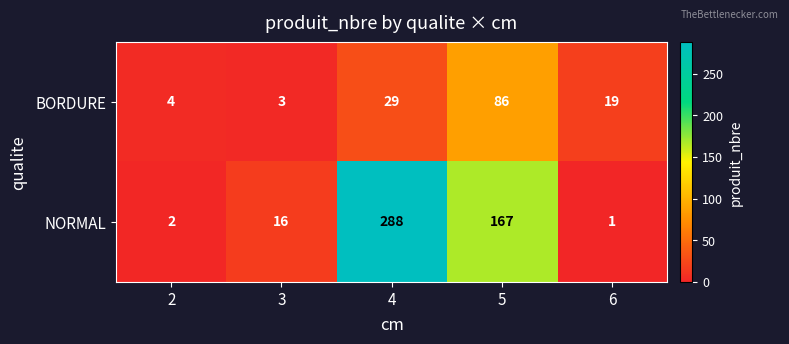

The value of NORMAL at 6 is 1. True or false?

True